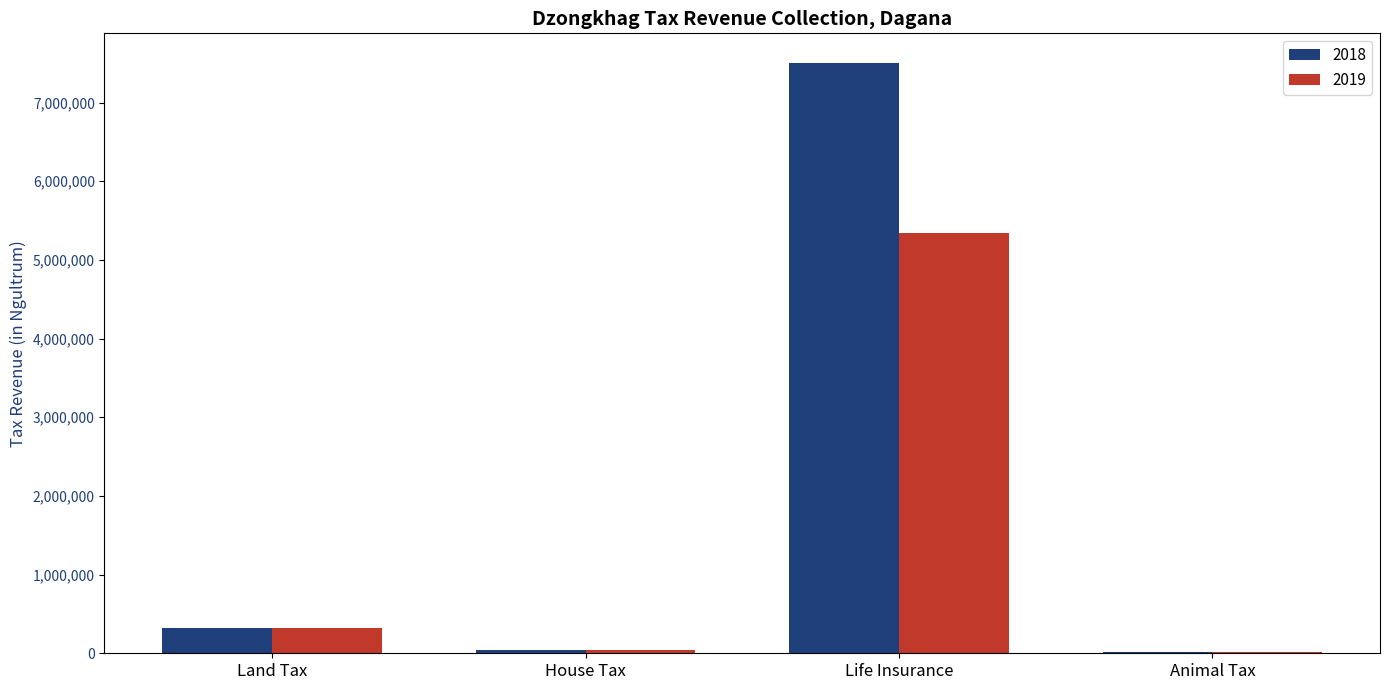

Which category has the highest value in the 2019 series?

Life Insurance